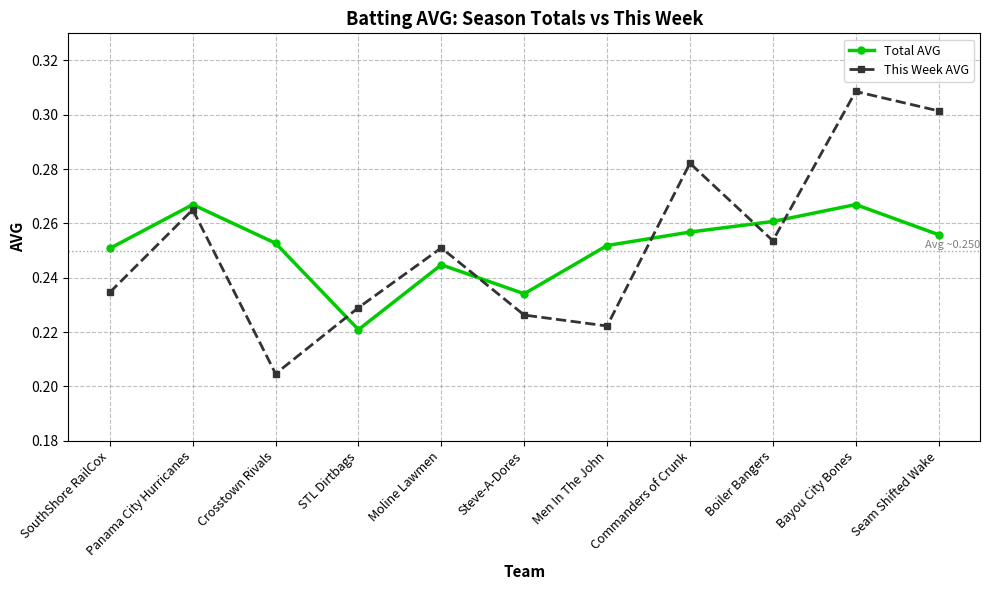

What is the sum of all Total AVG values?

2.8